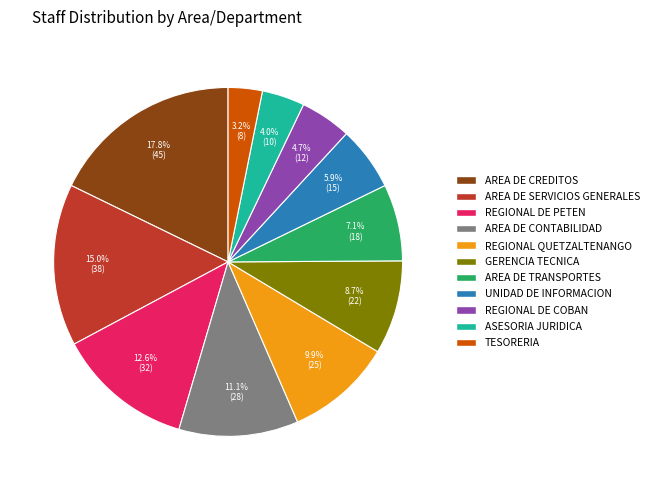

Is there any slice that represents more than half of the pie?

No